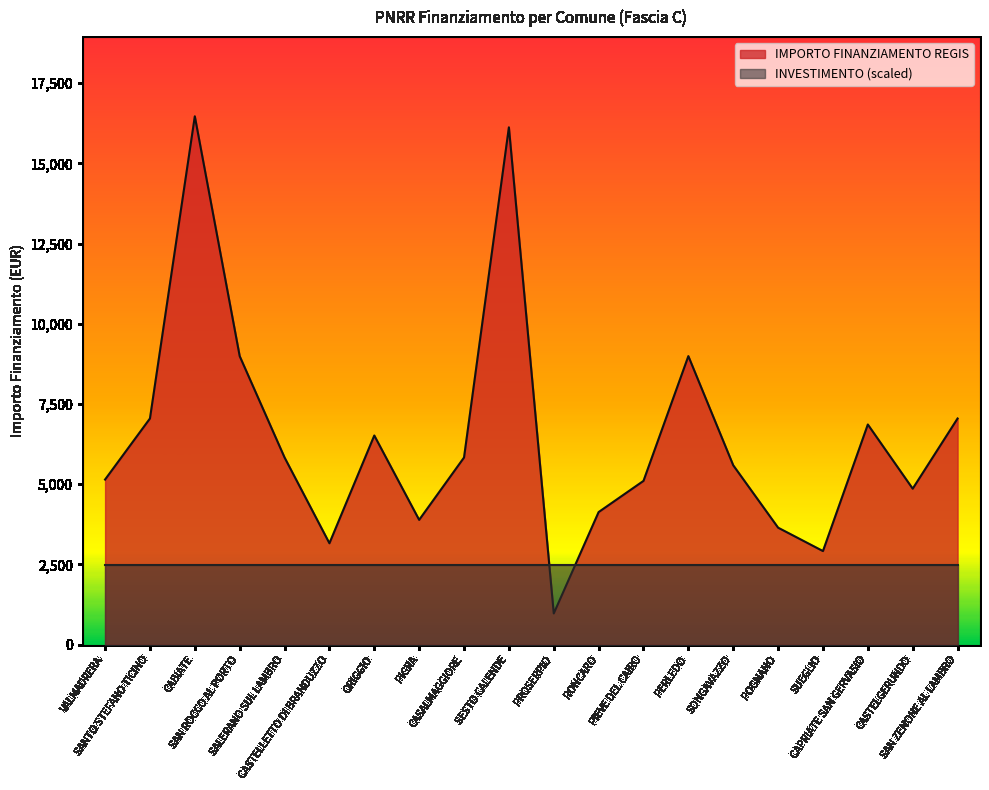

Reading left to right, transcribe all the data shown in this chart.

VALMADRERA=5145	SANTO STEFANO TICINO=7047	CABIATE=16464	SAN ROCCO AL PORTO=8991	SALERANO SUL LAMBRO=5832	CASTELLETTO DI BRANDUZZO=3159	ORIGGIO=6517	PIGRA=3888	CASALMAGGIORE=5831	SESTO CALENDE=16121	PROSERPIO=972	RONCARO=4131	PIEVE DEL CAIRO=5103	PERLEDO=8991	SONGAVAZZO=5589	POGNANO=3645	SUEGLIO=2916	CAPRIATE SAN GERVASIO=6860	CASTELGERUNDO=4860	SAN ZENONE AL LAMBRO=7047